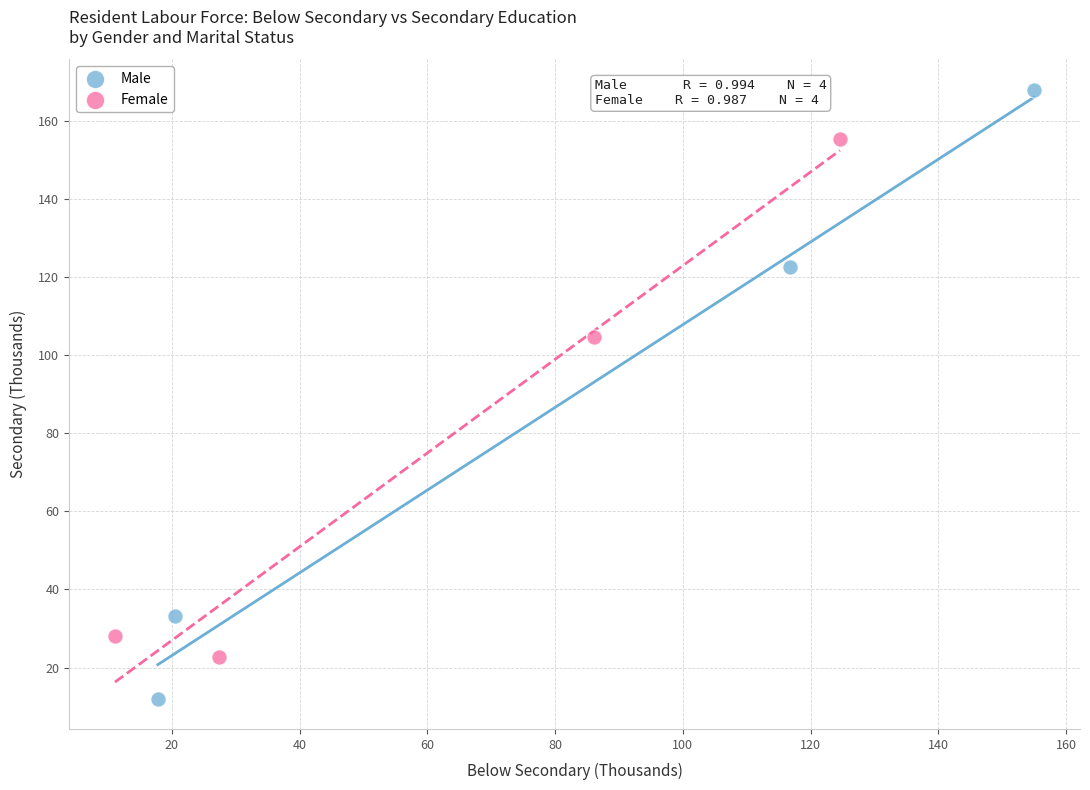

Which series reaches the minimum Y coordinate?

Male